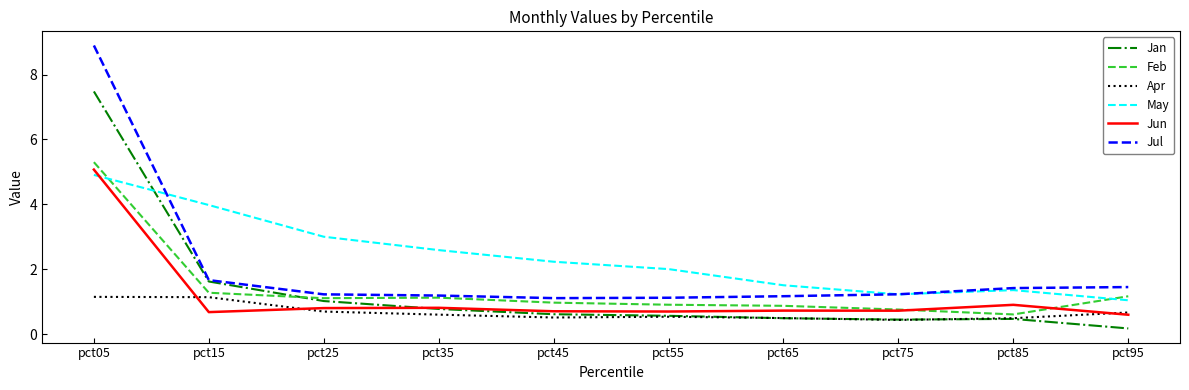

What is the total value across all series at pct85?

5.3